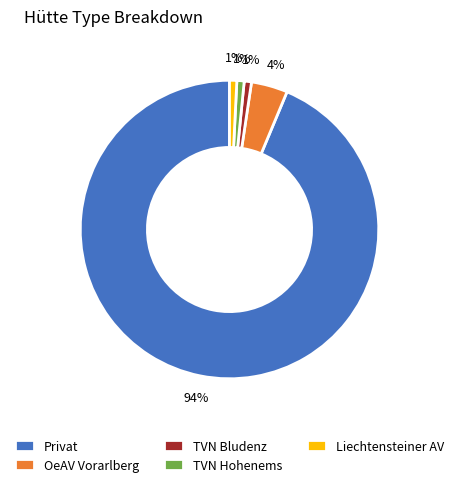

How many segments does this pie chart have?

5